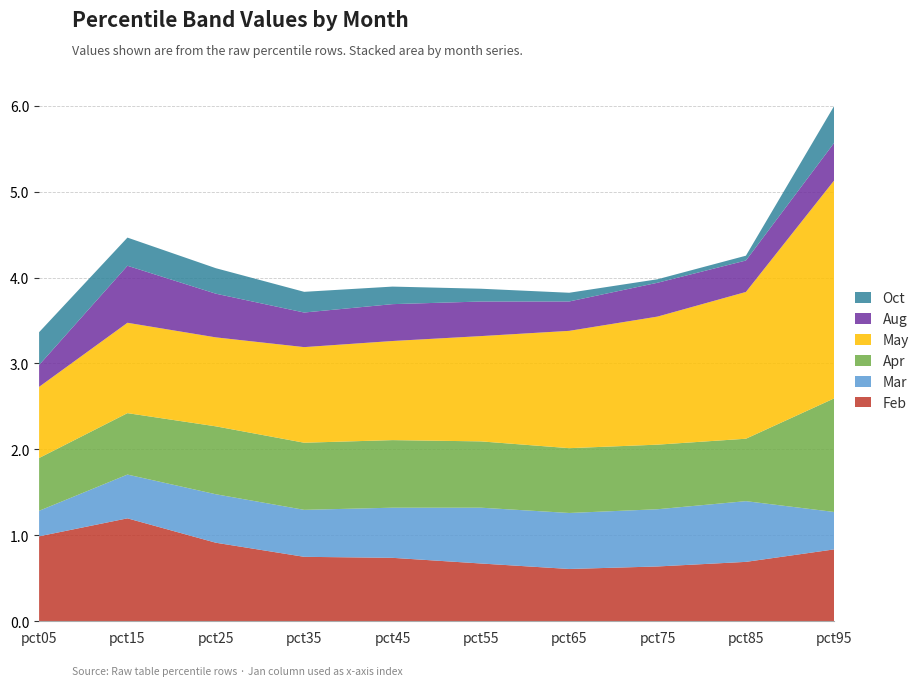

Reading left to right, what are all the values shown in this chart?

Feb: pct05=1.0	pct15=1.2	pct25=0.9	pct35=0.8	pct45=0.7	pct55=0.7	pct65=0.6	pct75=0.6	pct85=0.7	pct95=0.8
Mar: pct05=0.3	pct15=0.5	pct25=0.6	pct35=0.5	pct45=0.6	pct55=0.6	pct65=0.7	pct75=0.7	pct85=0.7	pct95=0.4
Apr: pct05=0.6	pct15=0.7	pct25=0.8	pct35=0.8	pct45=0.8	pct55=0.8	pct65=0.8	pct75=0.8	pct85=0.7	pct95=1.3
May: pct05=0.8	pct15=1.1	pct25=1.0	pct35=1.1	pct45=1.2	pct55=1.2	pct65=1.4	pct75=1.5	pct85=1.7	pct95=2.5
Aug: pct05=0.3	pct15=0.7	pct25=0.5	pct35=0.4	pct45=0.4	pct55=0.4	pct65=0.3	pct75=0.4	pct85=0.4	pct95=0.4
Oct: pct05=0.4	pct15=0.3	pct25=0.3	pct35=0.2	pct45=0.2	pct55=0.1	pct65=0.1	pct75=0.0	pct85=0.1	pct95=0.4